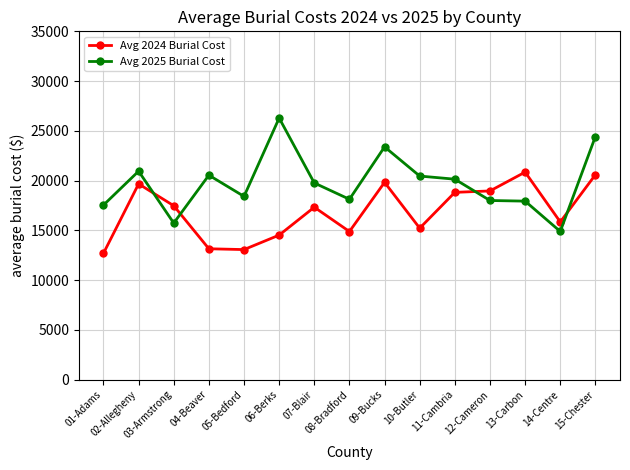

What is the sum of all Avg 2024 Burial Cost values?

252838.0